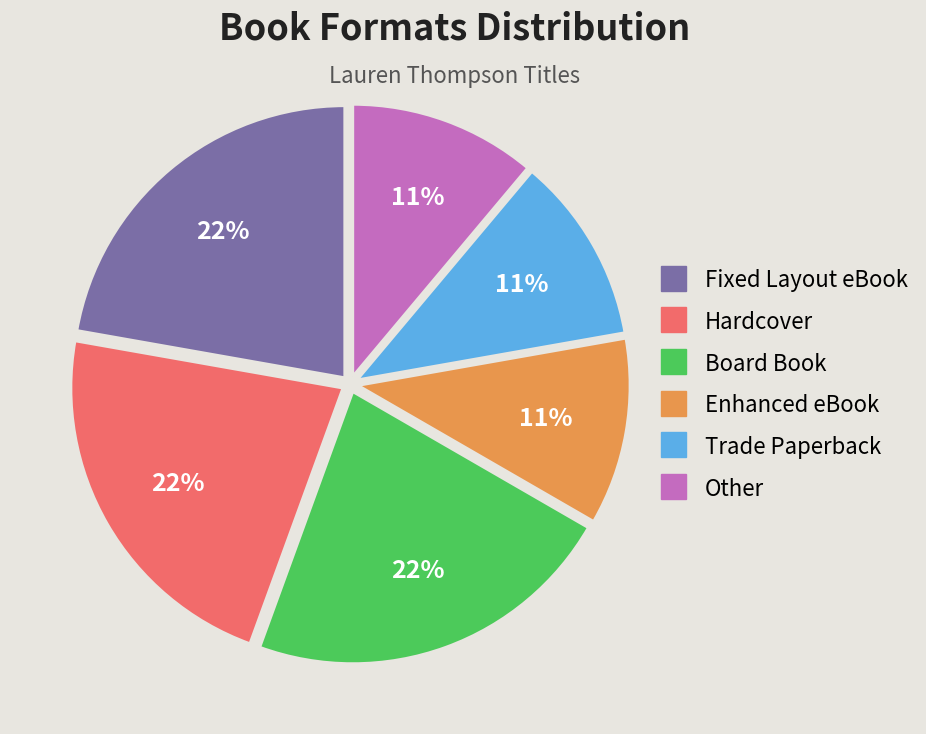

Do Trade Paperback and Fixed Layout eBook together represent more than half of the pie?

No